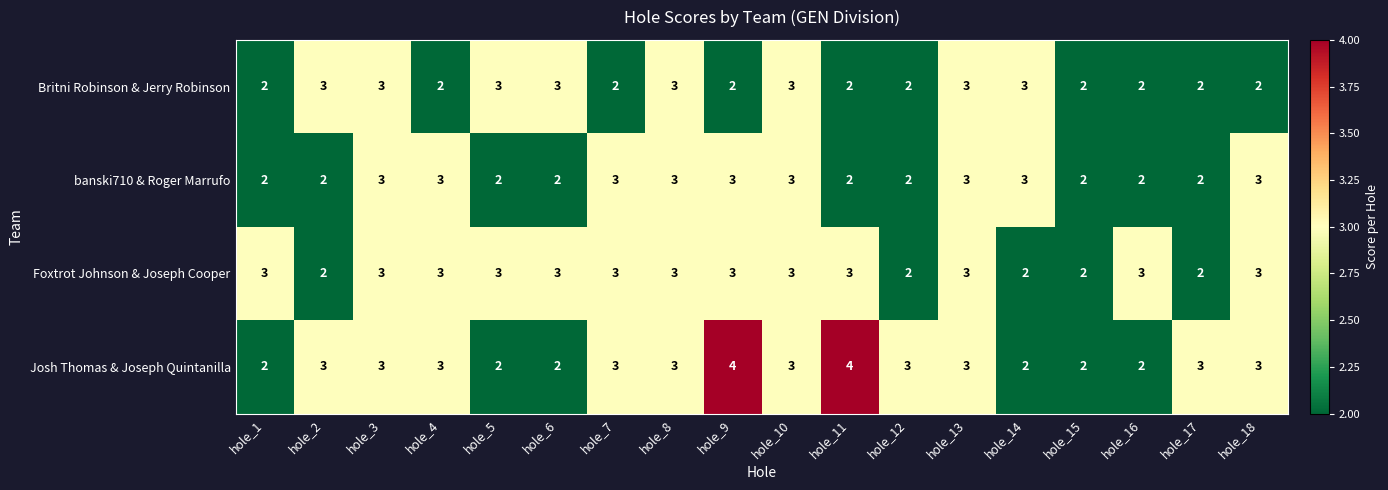

How many banski710 & Roger Marrufo values are between 2 and 3?

18